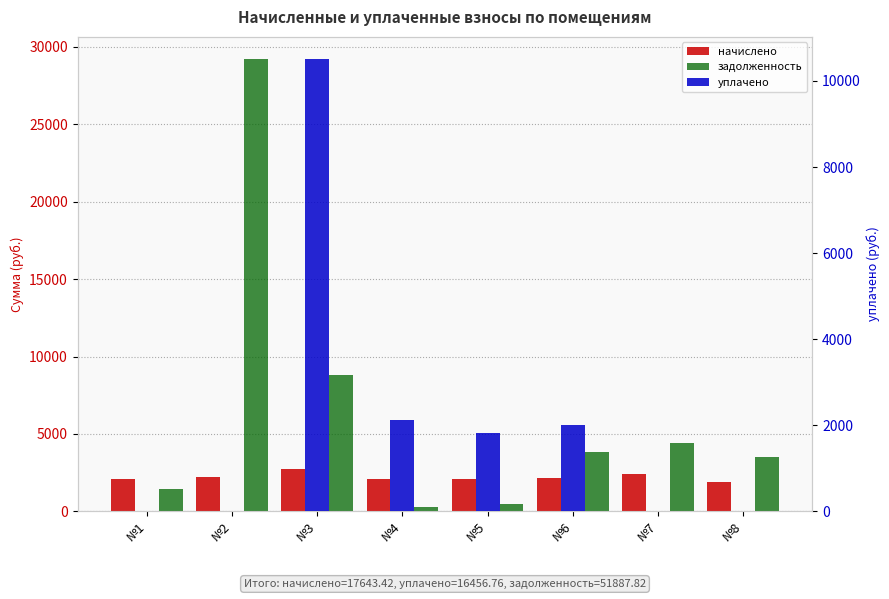

At which label is уплачено closest to 5250?

№4